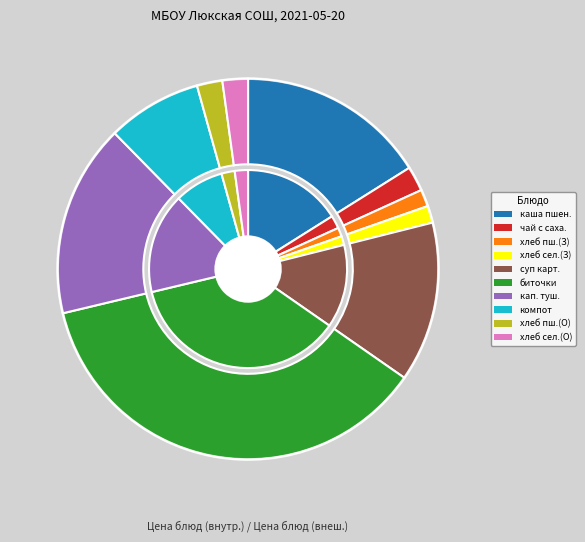

What is the largest slice in the pie chart?

биточки рубленые из мяса птицы